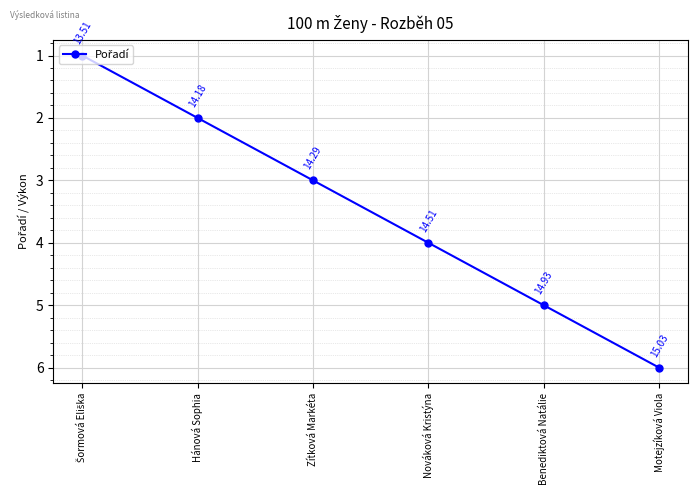

Where is the data nearest to the value 3?

Zítková Markéta